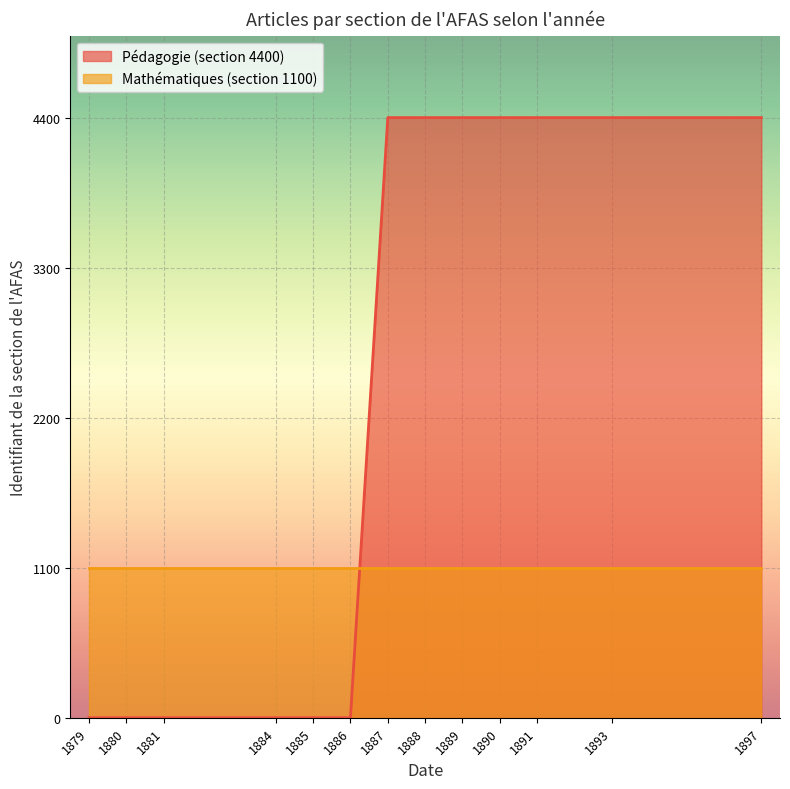

Reading left to right, transcribe all the data shown in this chart.

0	0	0	0	0	0	4400	4400	4400	4400	4400	4400	4400